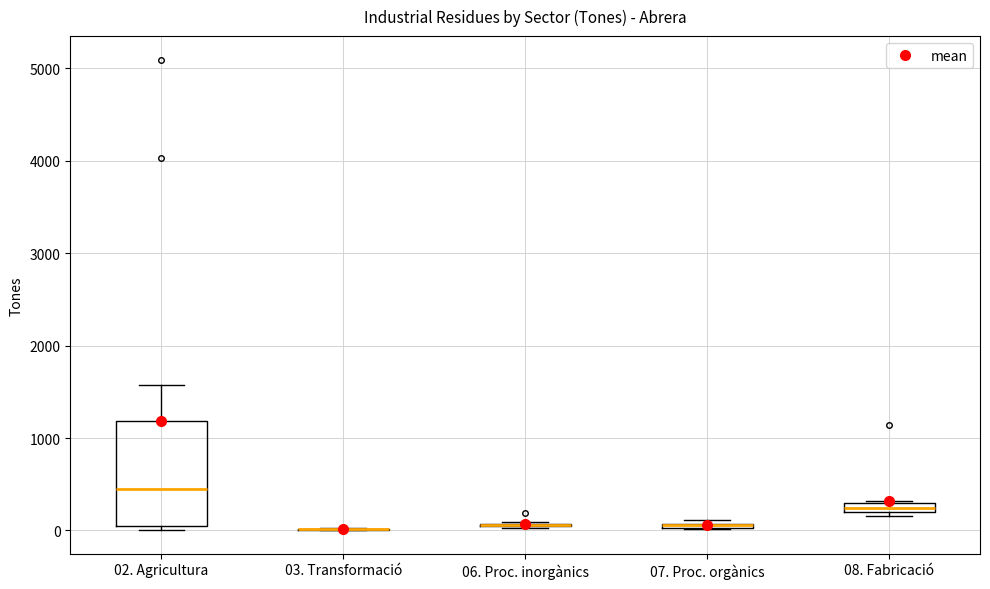

Comparing the boxes themselves (not the whiskers), which one is the tallest?

02. Agricultura